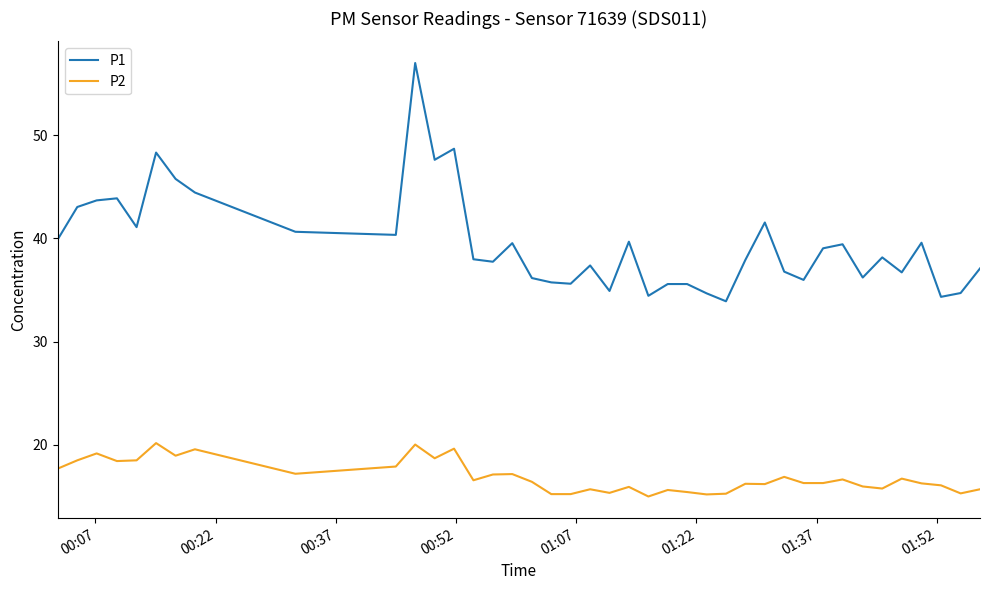

True or false: P2 and P1 intersect in this chart.

False